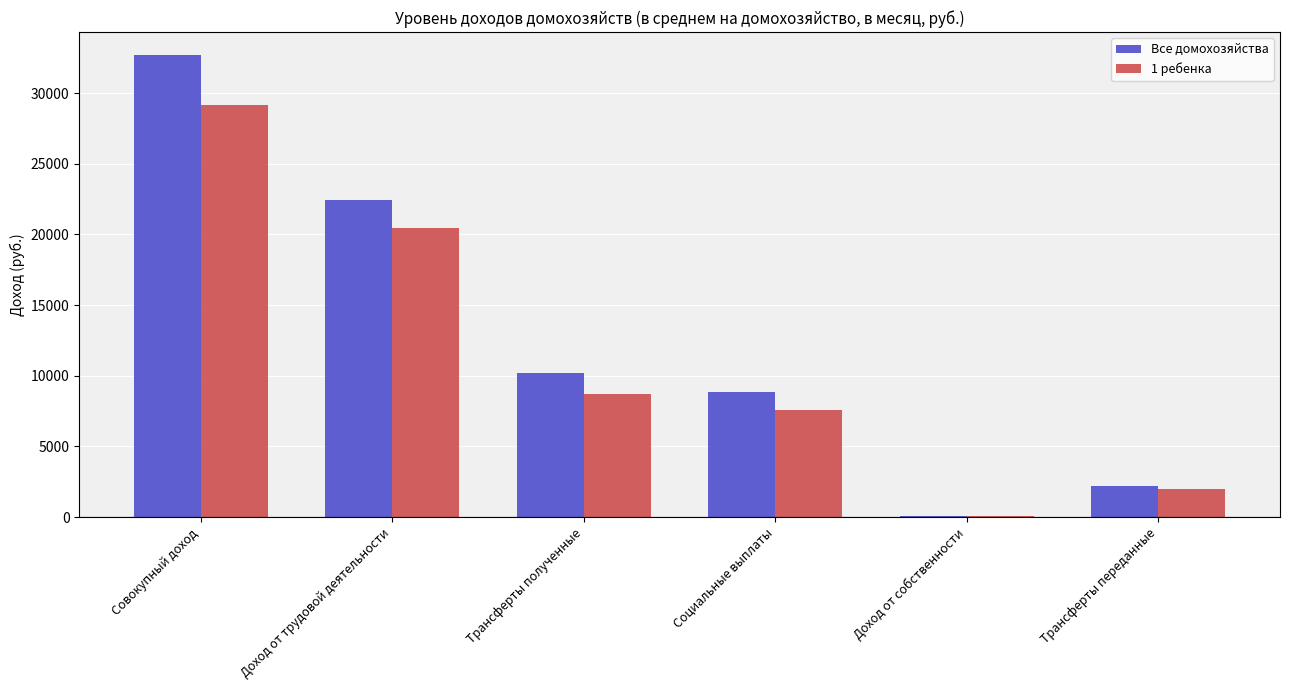

Which series changed the most between Доход от трудовой деятельности and Трансферты полученные?

Все домохозяйства